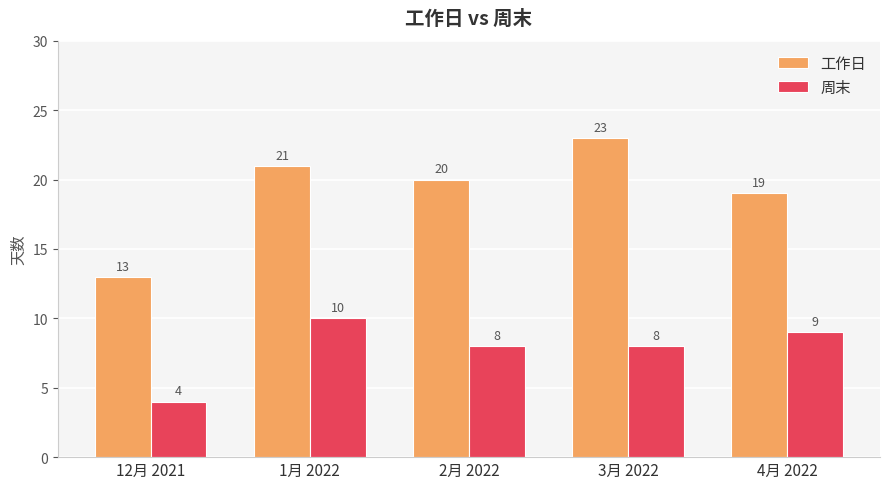

Reading right to left, transcribe all the data shown in this chart.

工作日: 19	23	20	21	13
周末: 9	8	8	10	4